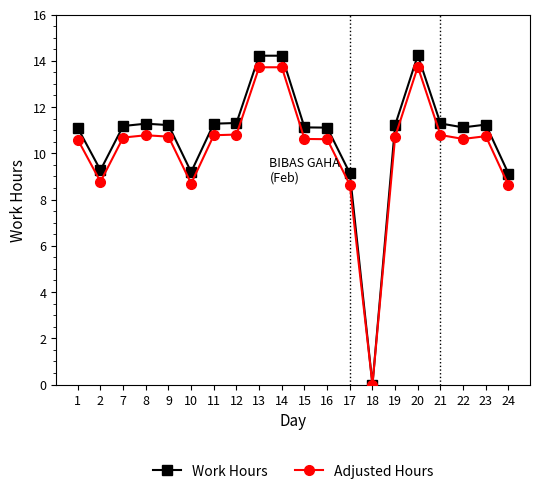

List the series in order of their peak value, highest first.

Work Hours, Adjusted Hours